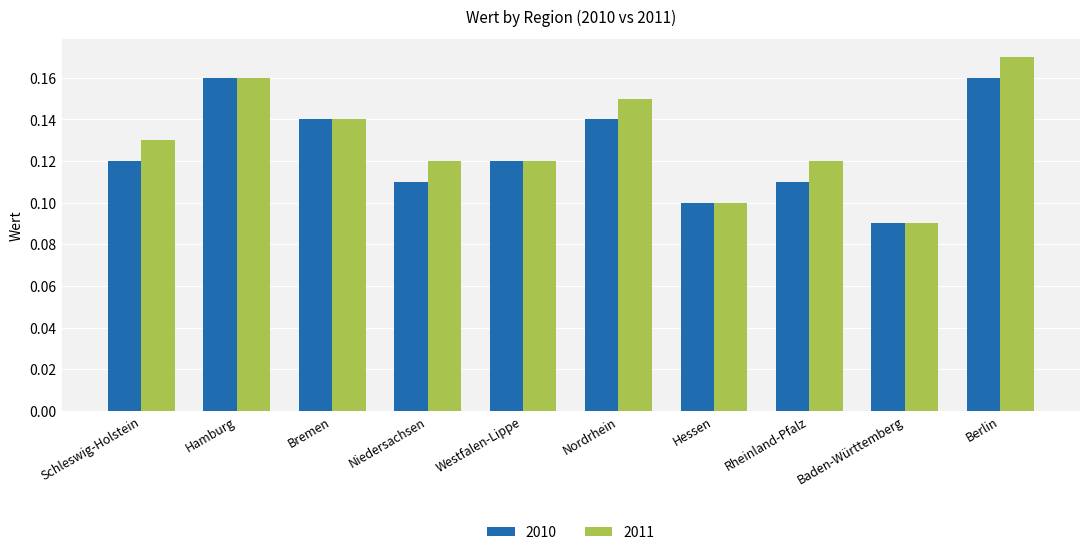

Rank the series by their maximum value, from lowest to highest.

2010, 2011